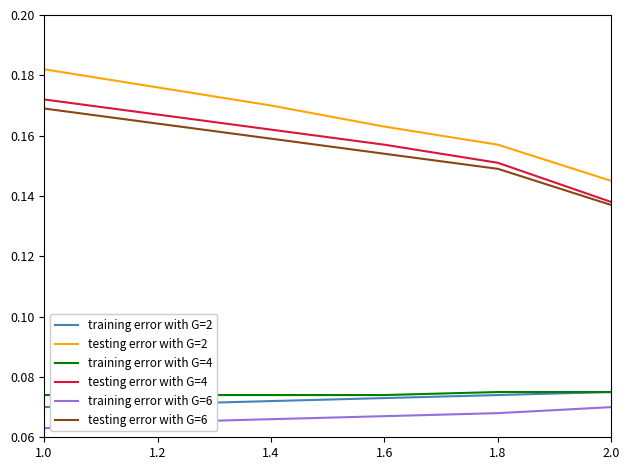

How many lines are shown in the chart?

6